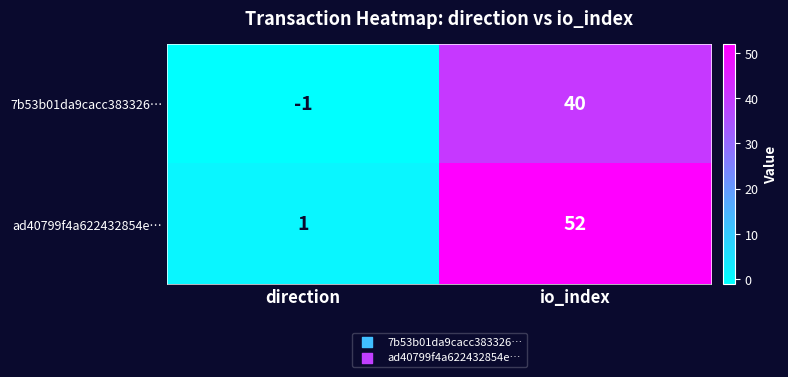

At which category is the sum across all series the highest?

io_index